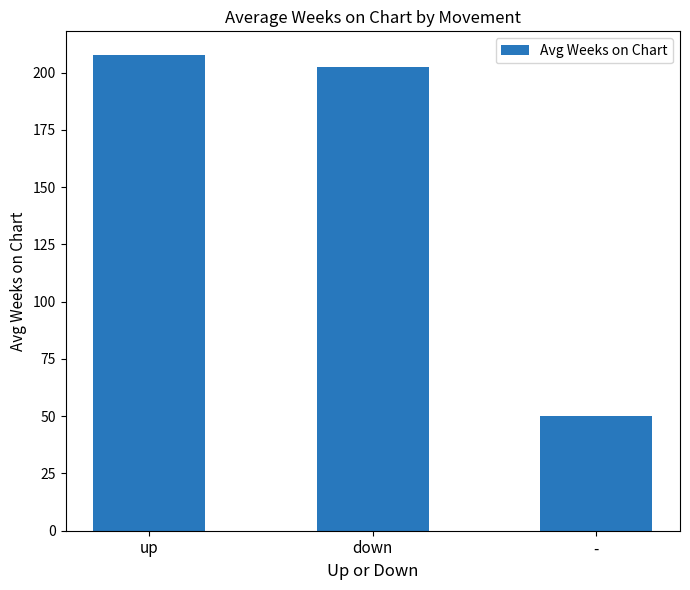

How many data points are less than 202?

1